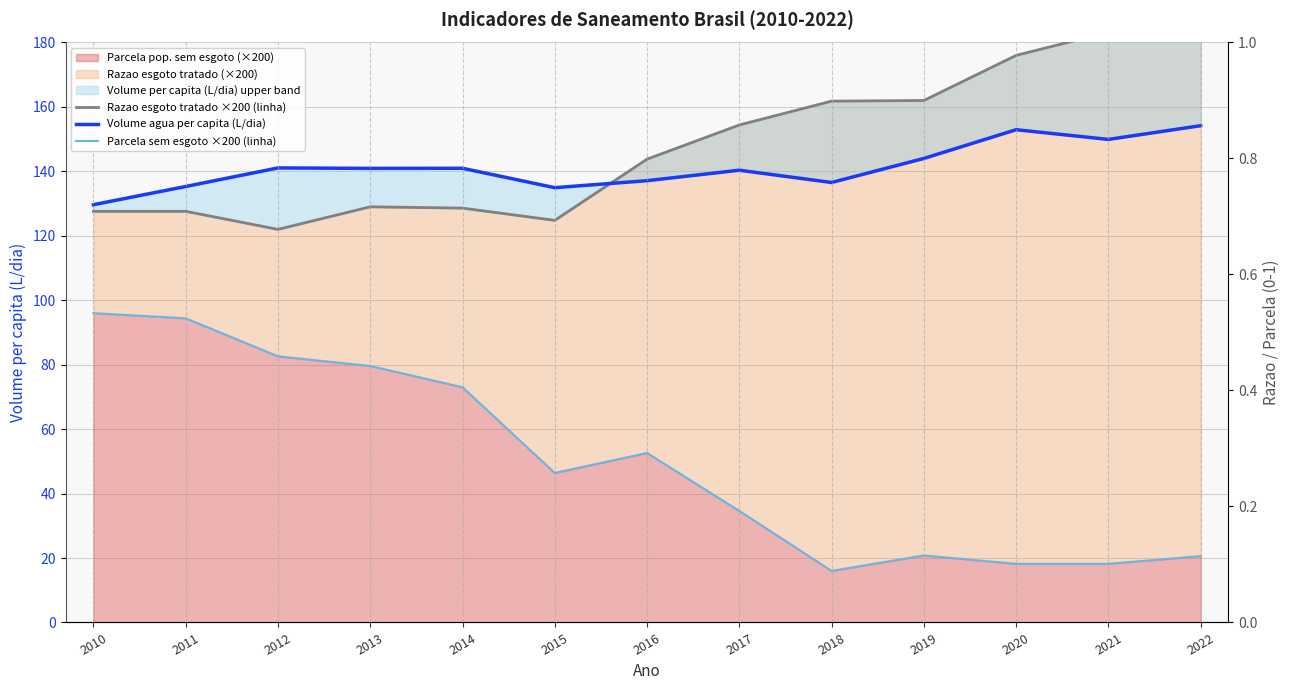

What value does the Parcela sem esgoto ×200 (linha) series have at 2011?

94.4